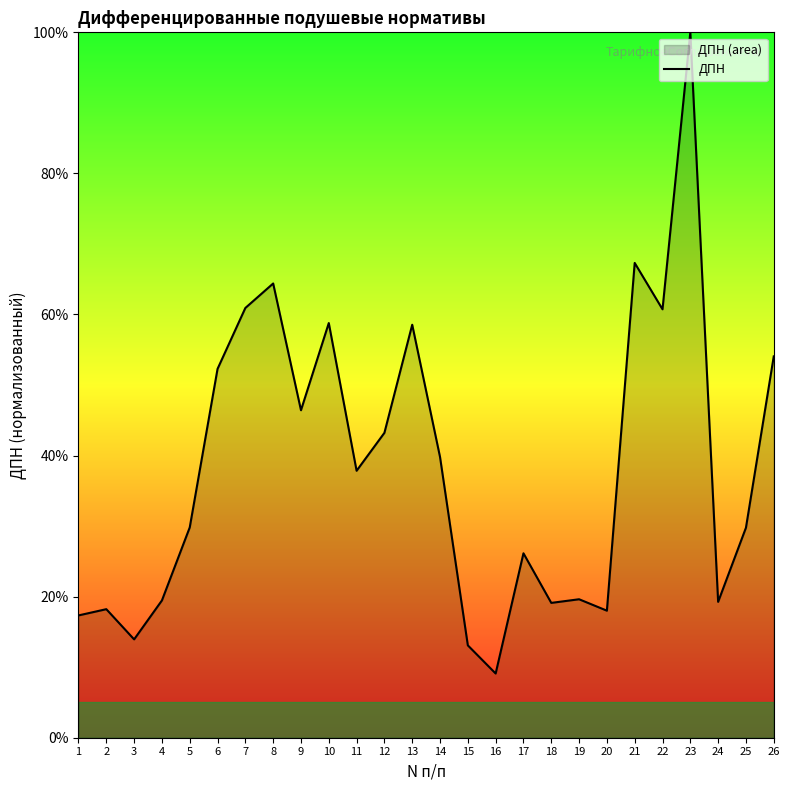

Which label corresponds to the largest value in the chart?

23